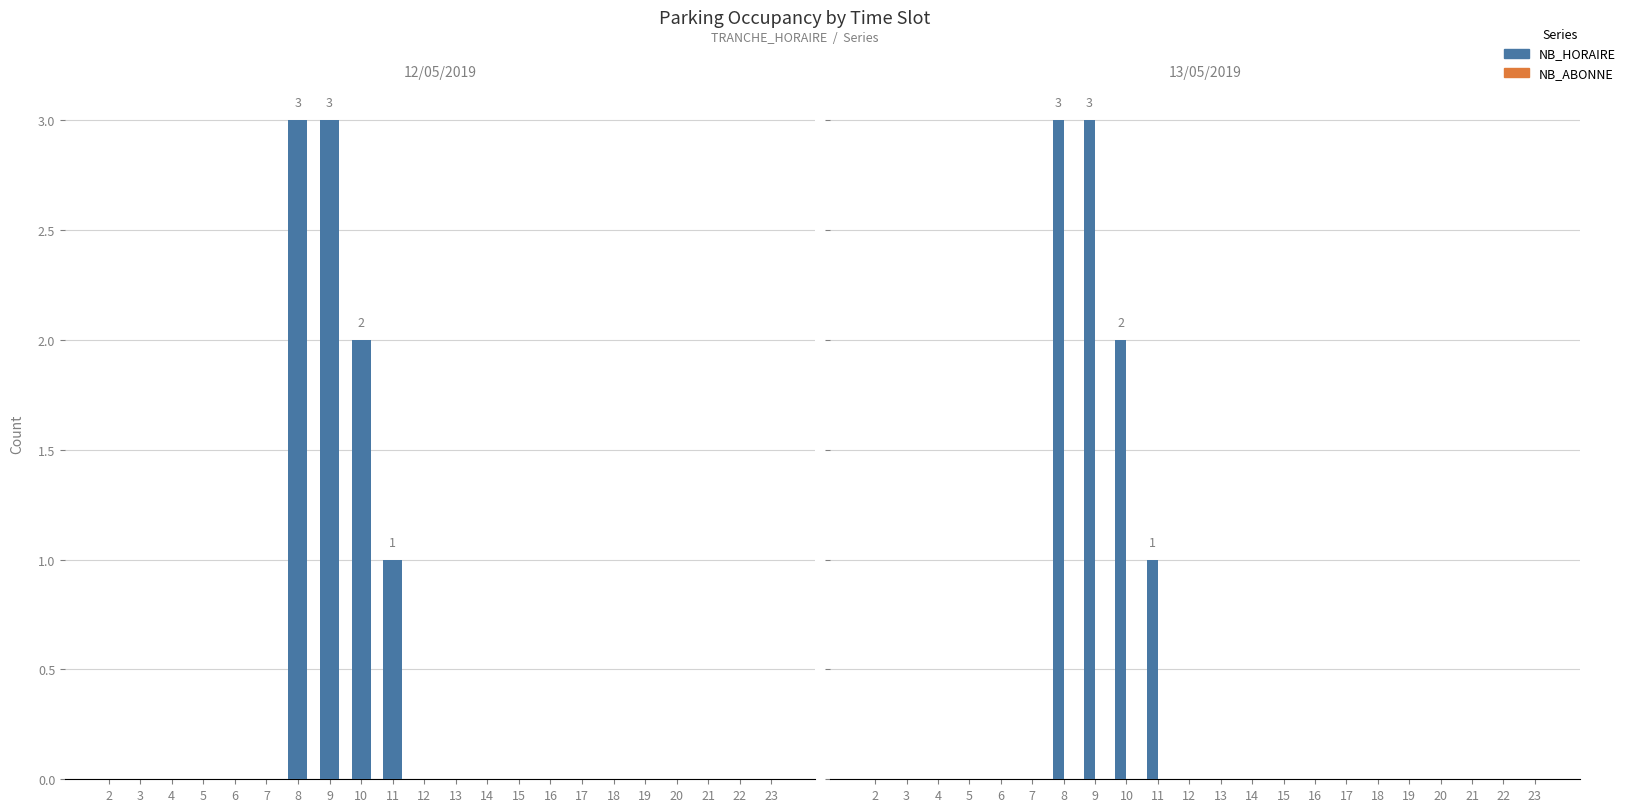

Which series has the widest spread of values?

NB_HORAIRE